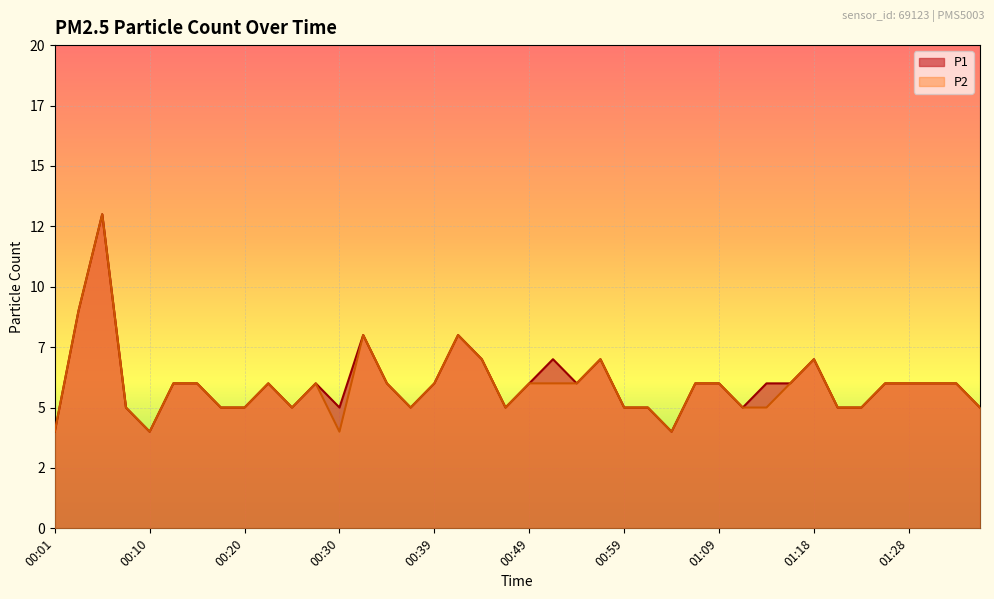

At which category does the chart reach its minimum across all series?

00:01